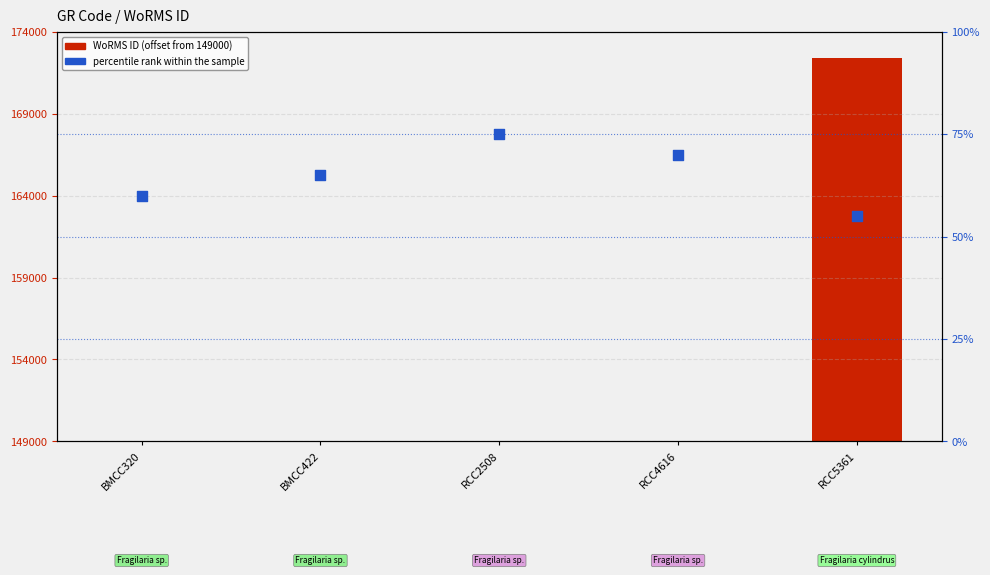

Which series contains the lowest Y value?

WoRMS ID (offset from 149000)